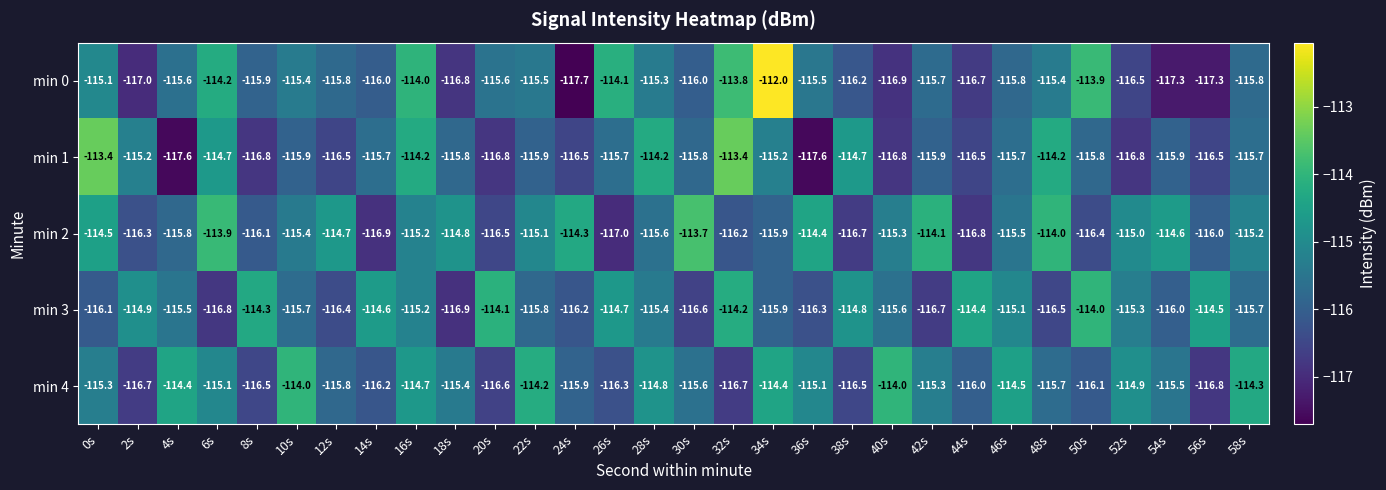

What is the greatest value displayed?

-112.0